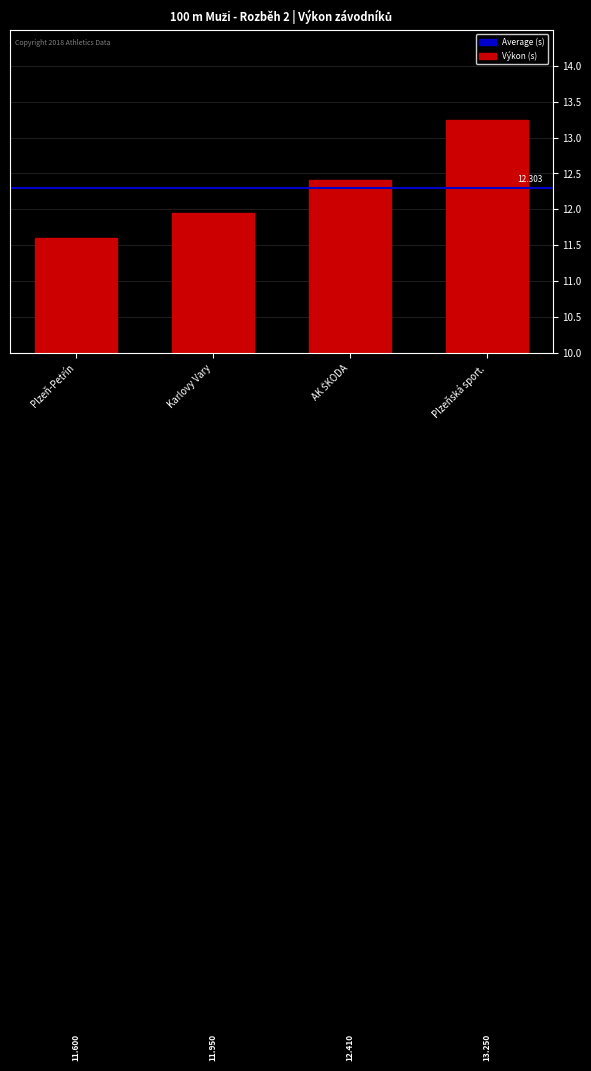

At which label is the value closest to 12?

Karlovy Vary